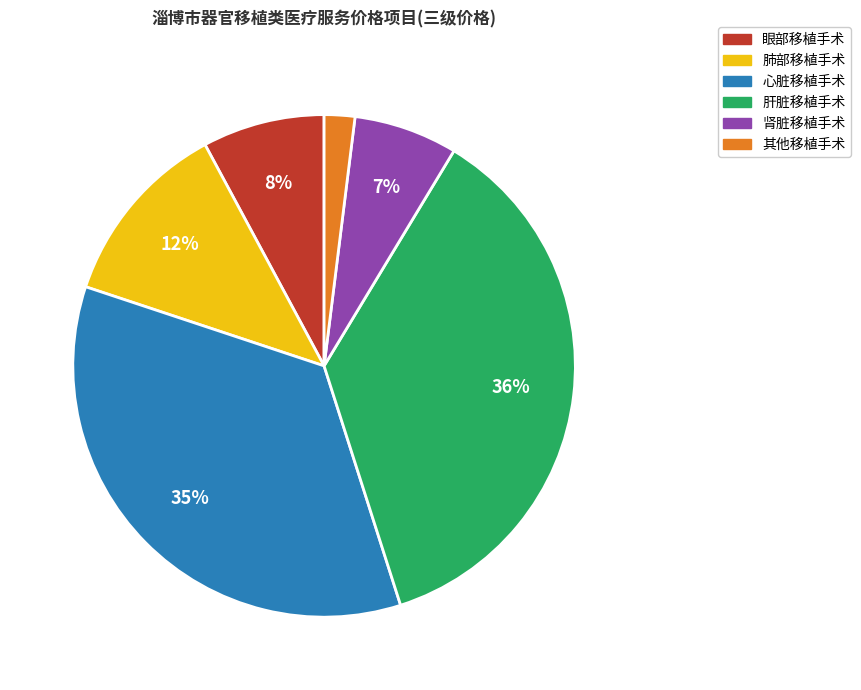

To the nearest percent, what is the average slice percentage?

17%